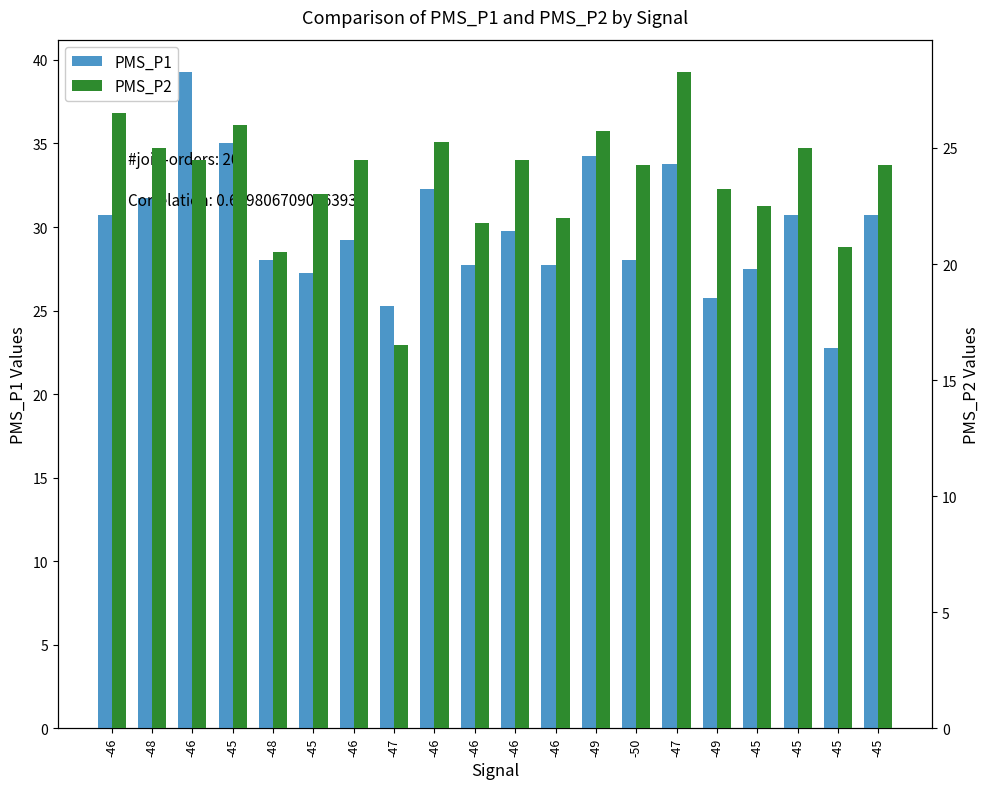

Which category has the highest value in the PMS_P1 series?

-46